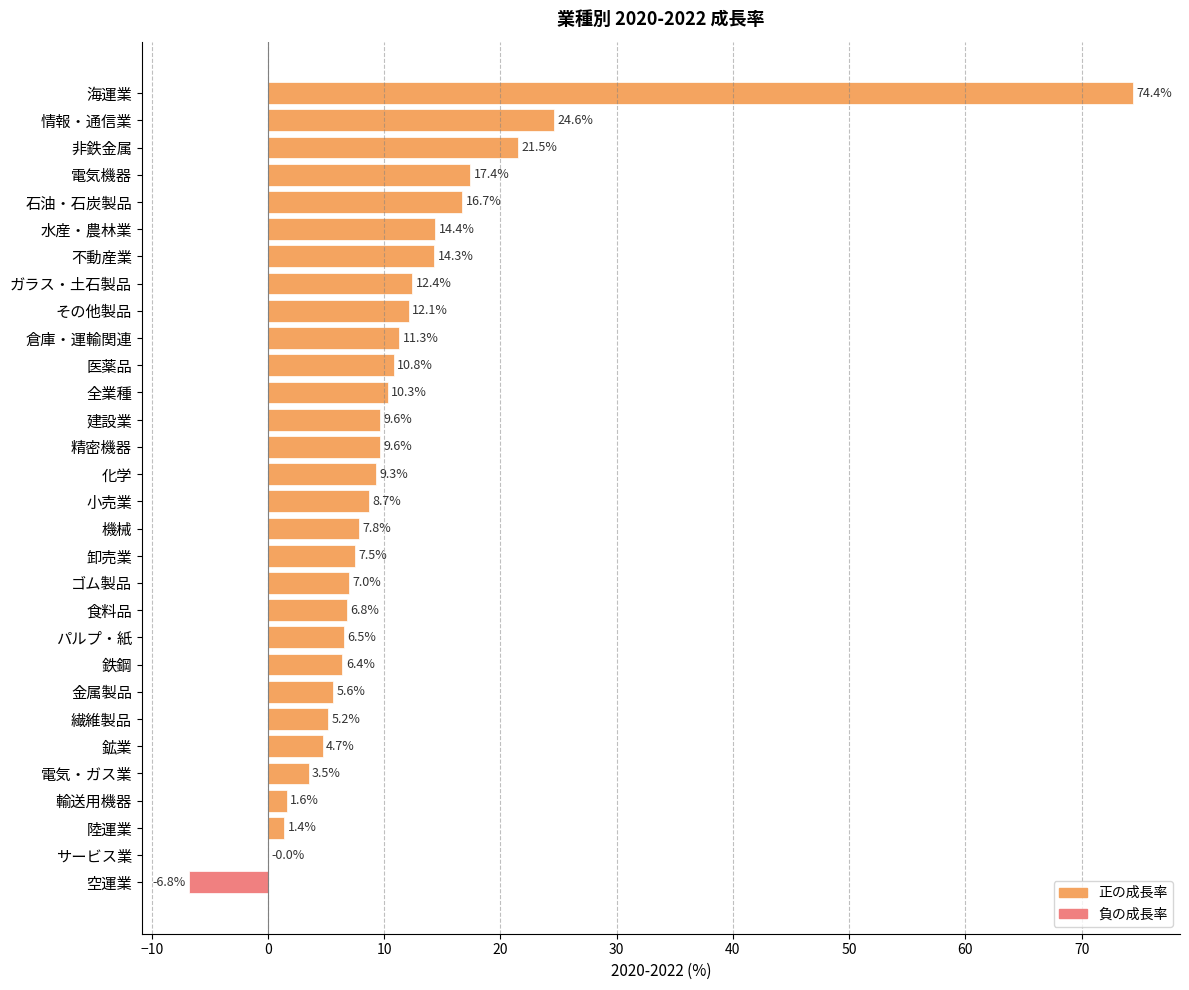

What is the greatest value displayed?

74.4